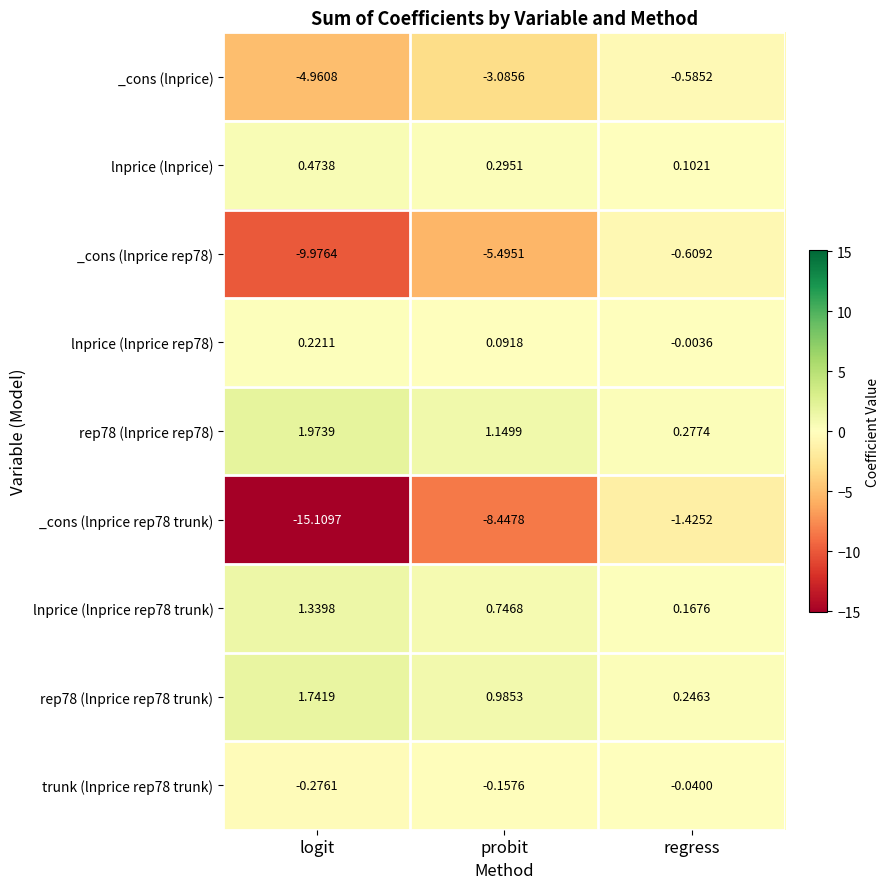

Where does the _cons (lnprice rep78 trunk) series first go above -8?

regress